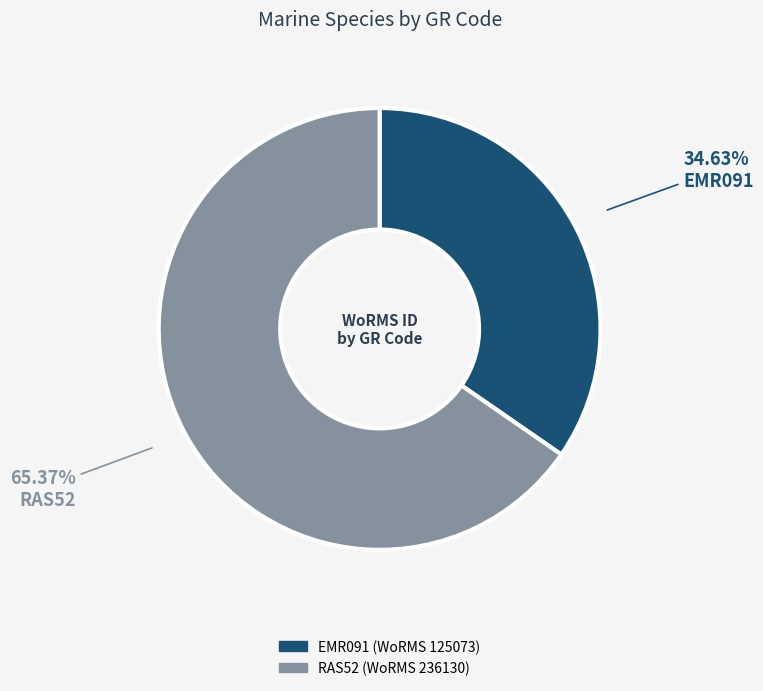

Rank the categories by value from highest to lowest.

RAS52, EMR091